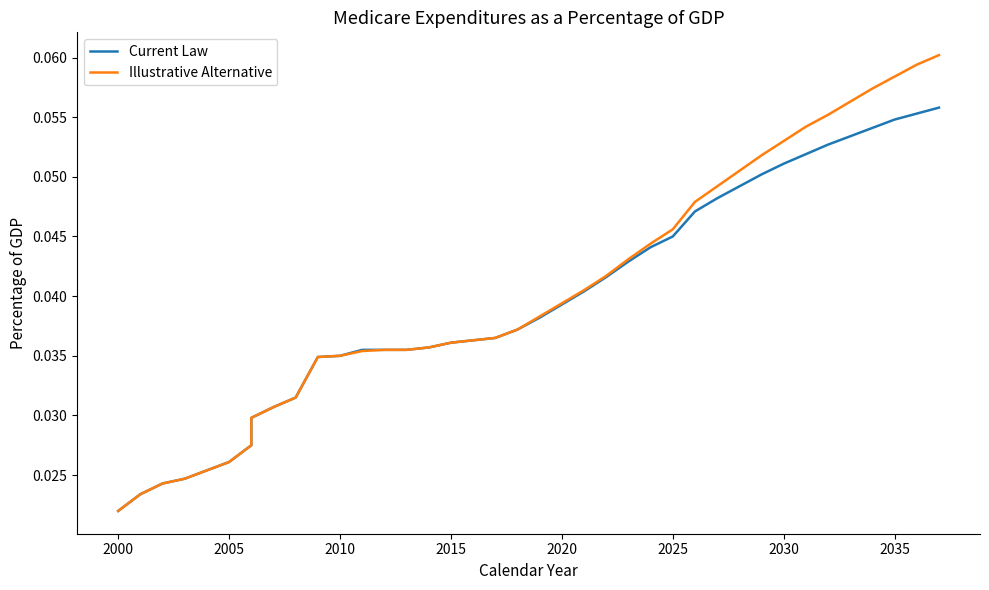

Does the chart have visible grid lines?

No